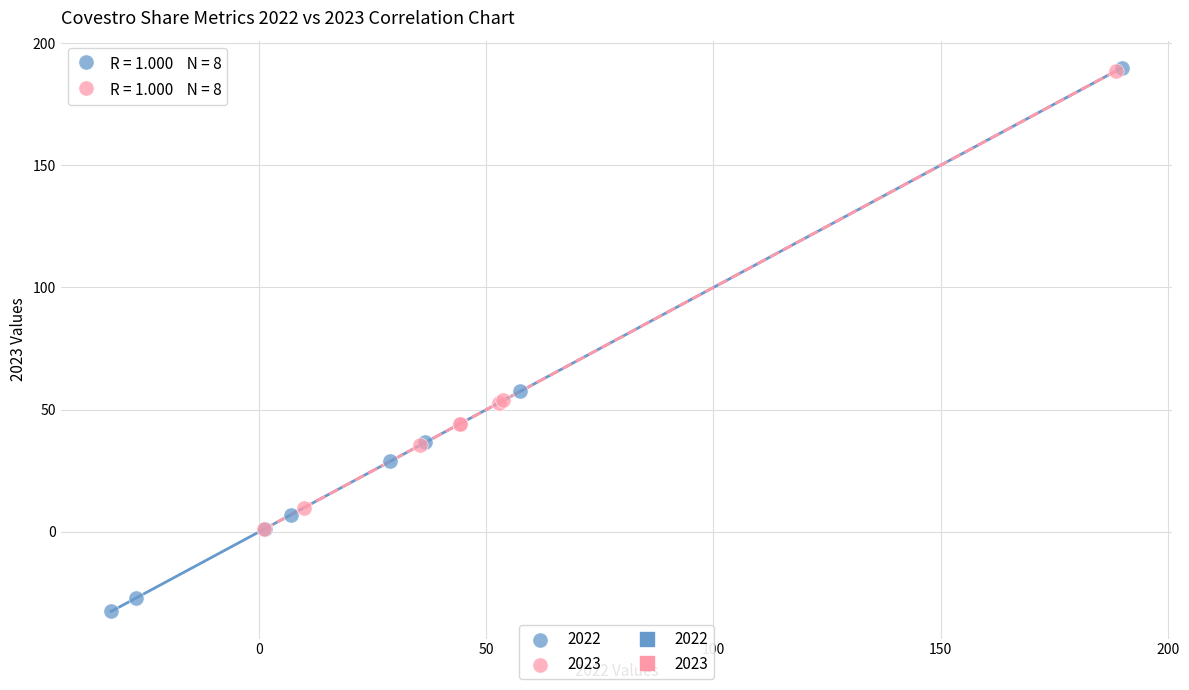

Which series has the widest spread of Y values?

2022